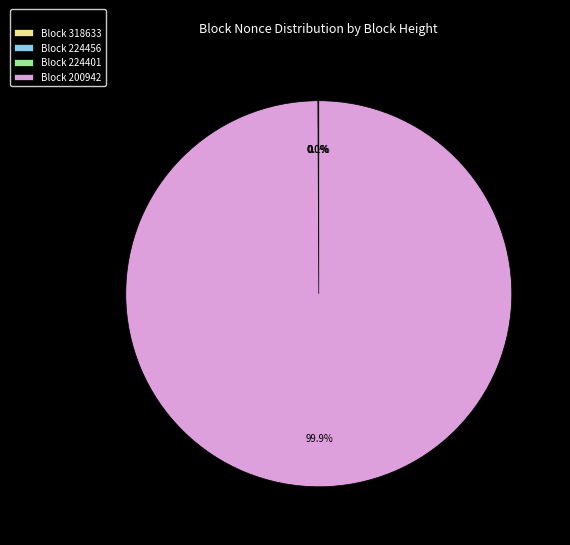

Which slice is the largest?

Block 200942